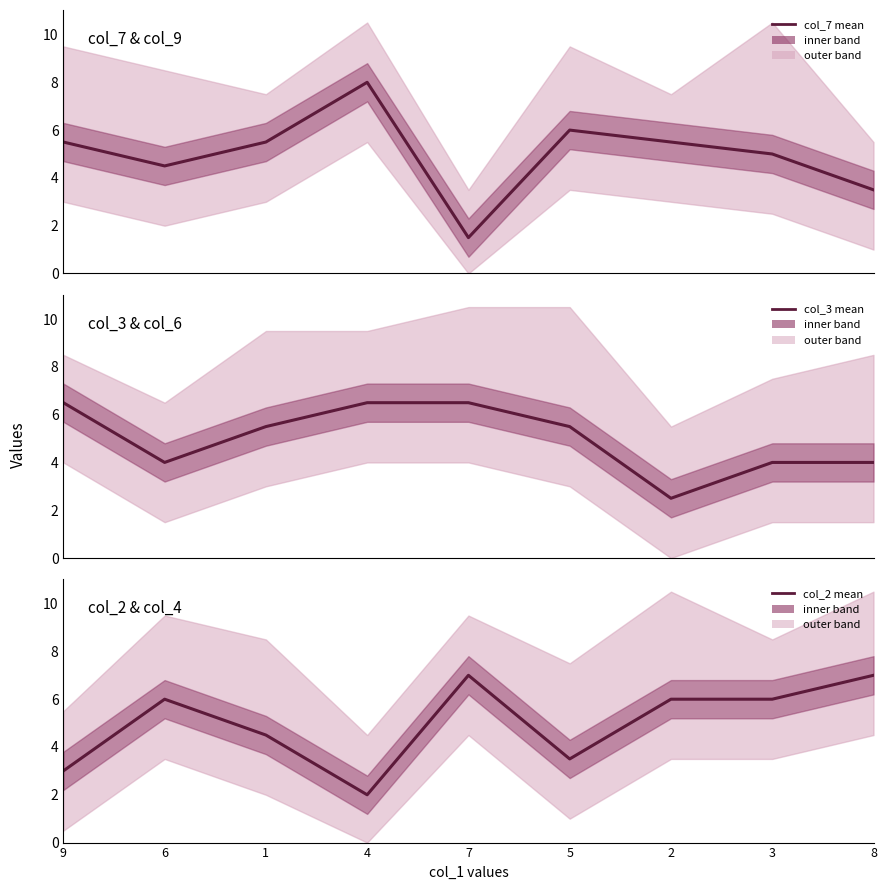

What is the value of the col_7 mean point at the 3rd from the left?

5.5